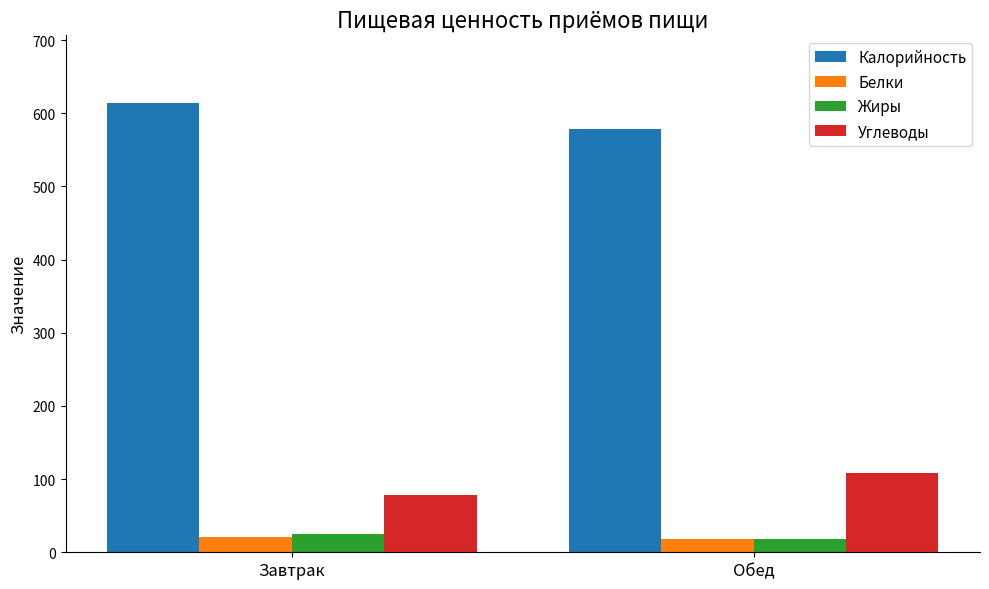

What is the difference between the Жиры values at Обед and Завтрак?

7.0